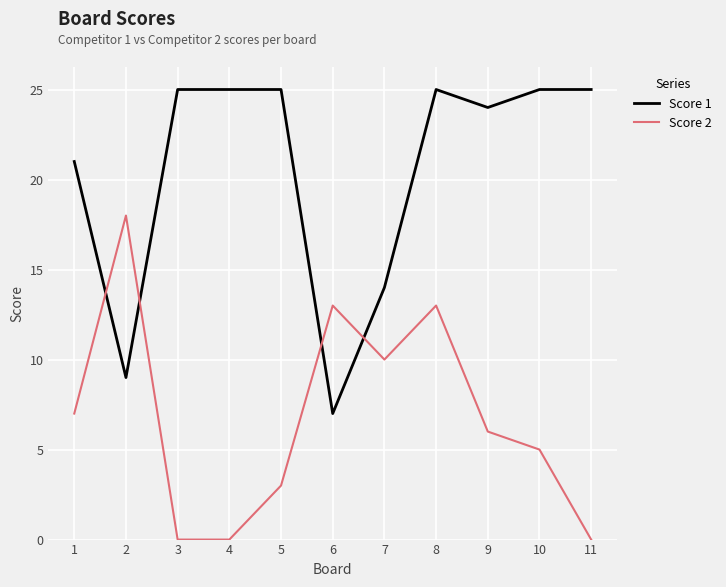

At how many categories does at least one series exceed 20?

8